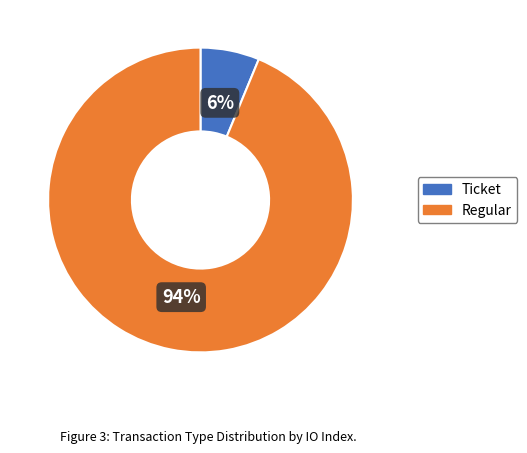

How many segments does this pie chart have?

2